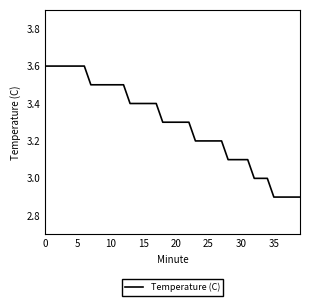

Reading right to left, transcribe all the data shown in this chart.

2.9	2.9	2.9	2.9	2.9	3.0	3.0	3.0	3.1	3.1	3.1	3.1	3.2	3.2	3.2	3.2	3.2	3.3	3.3	3.3	3.3	3.3	3.4	3.4	3.4	3.4	3.4	3.5	3.5	3.5	3.5	3.5	3.5	3.6	3.6	3.6	3.6	3.6	3.6	3.6